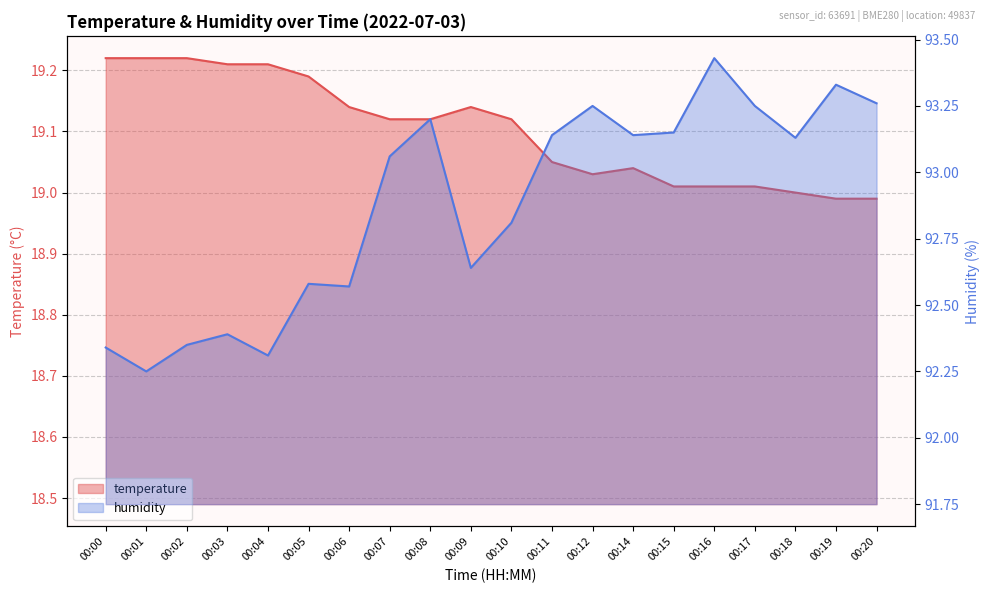

How many distinct data groups are displayed?

2